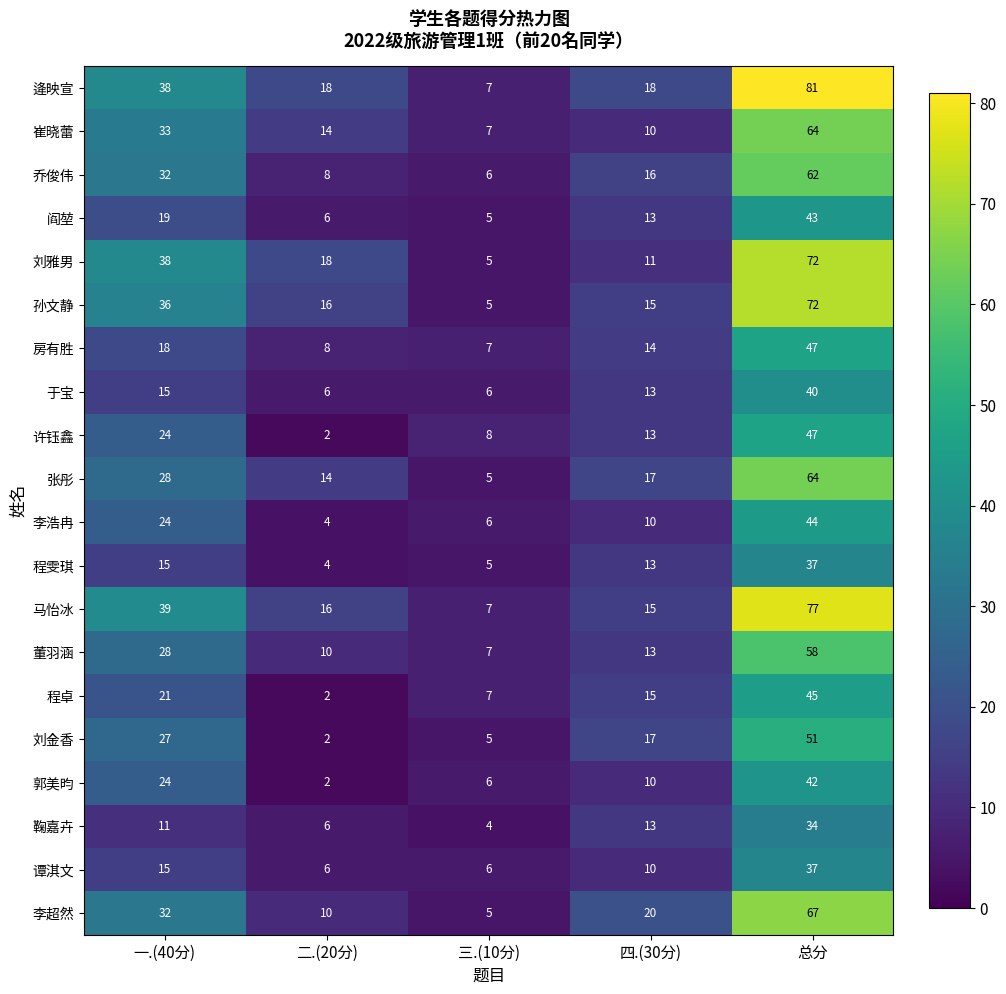

Which series has the widest spread of values?

逄映宣